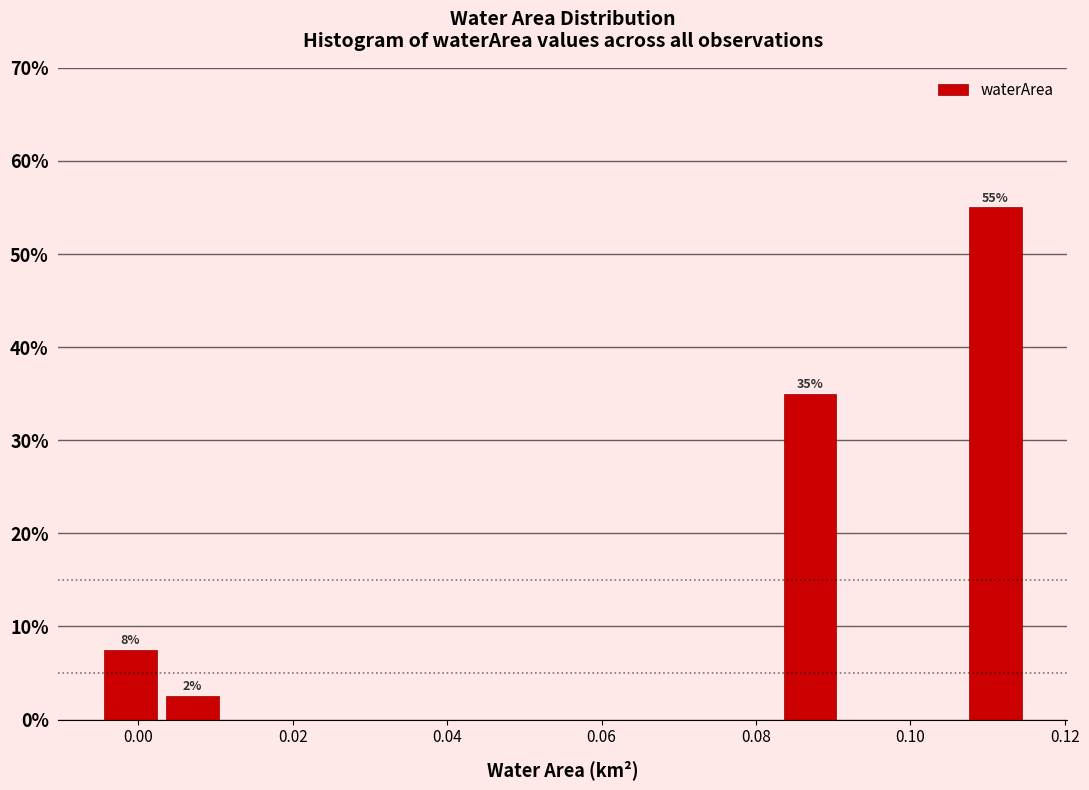

Which range on the x-axis has the tallest bar?

0.107 to 0.115